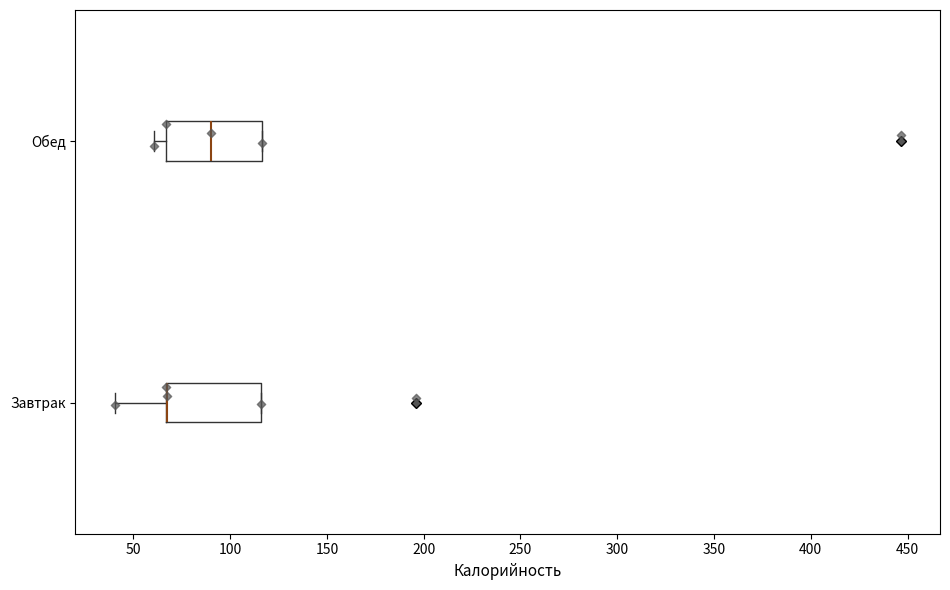

Reading bottom to top, transcribe this box plot: for each box, give where its median line is, the range the box spans, and where its two whiskers end, as read against the x-axis. The values are not printed on the chart, so give them approximately, as read against the axis.

Завтрак: median 70 (drawn on the box's left edge), box 65 to 115, whiskers 40 to 115
Обед: median 90, box 65 to 115, whiskers 60 to 115